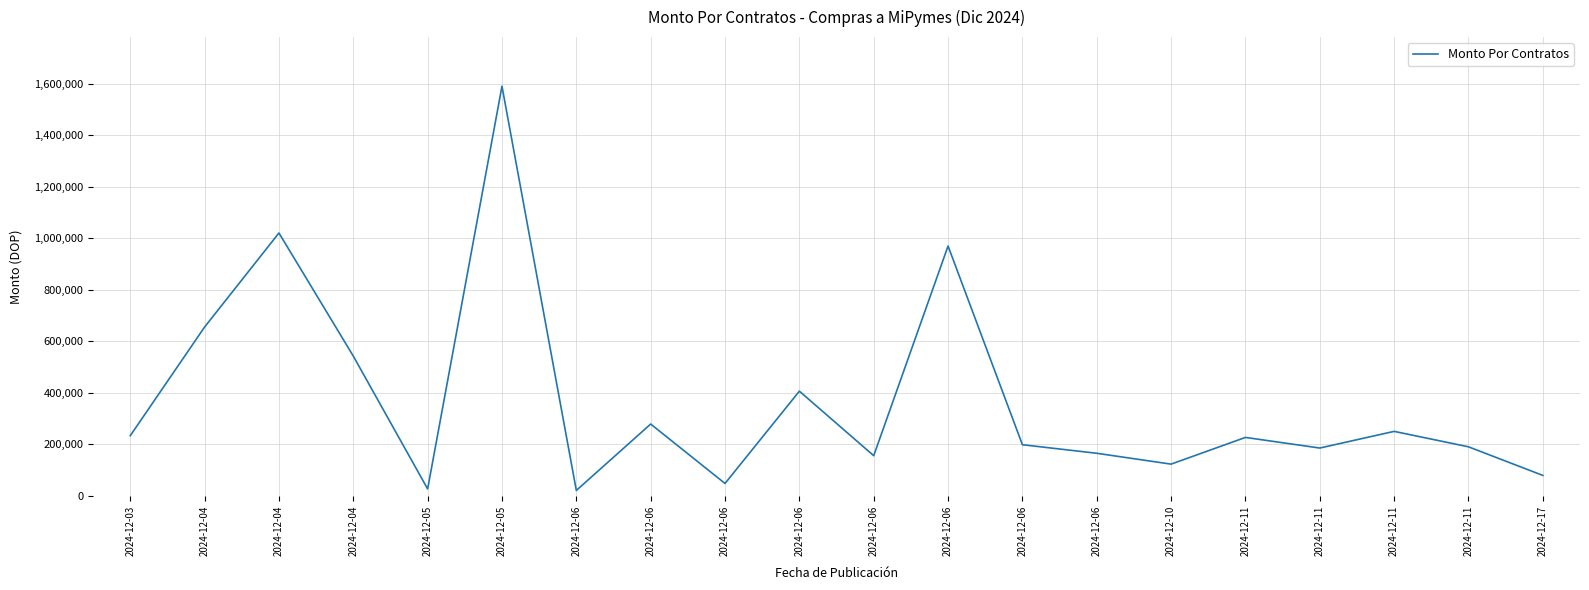

Which has a higher value, 2024-12-06 or 2024-12-06?

2024-12-06